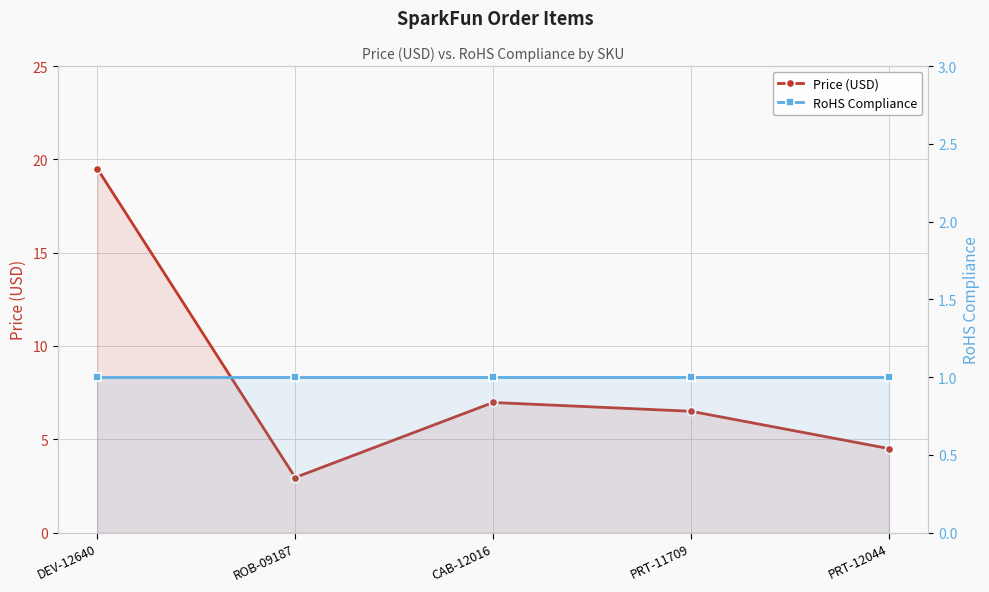

Where is RoHS Compliance nearest to the value 1?

DEV-12640